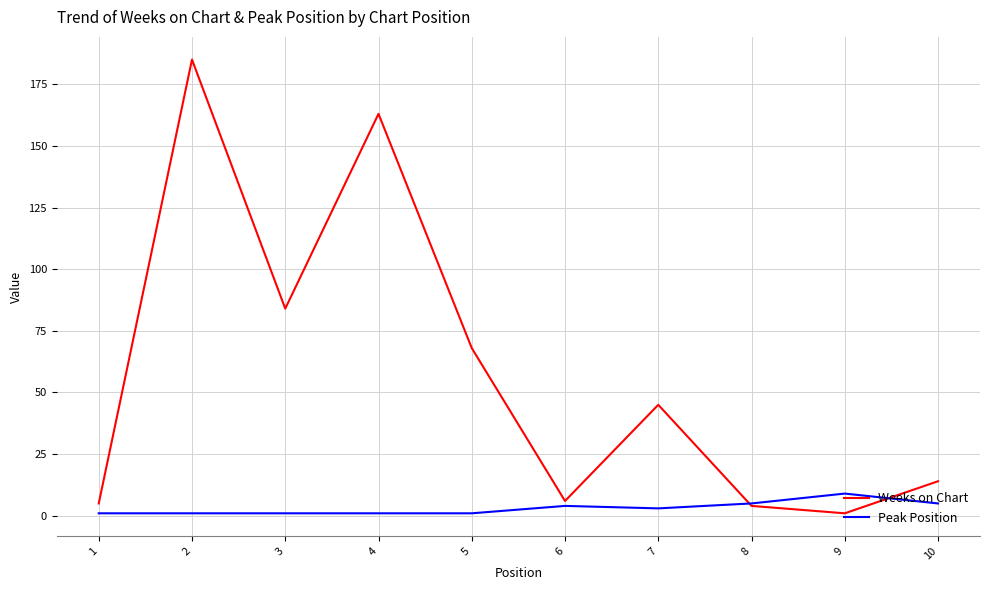

At which category is the sum across all series the highest?

2